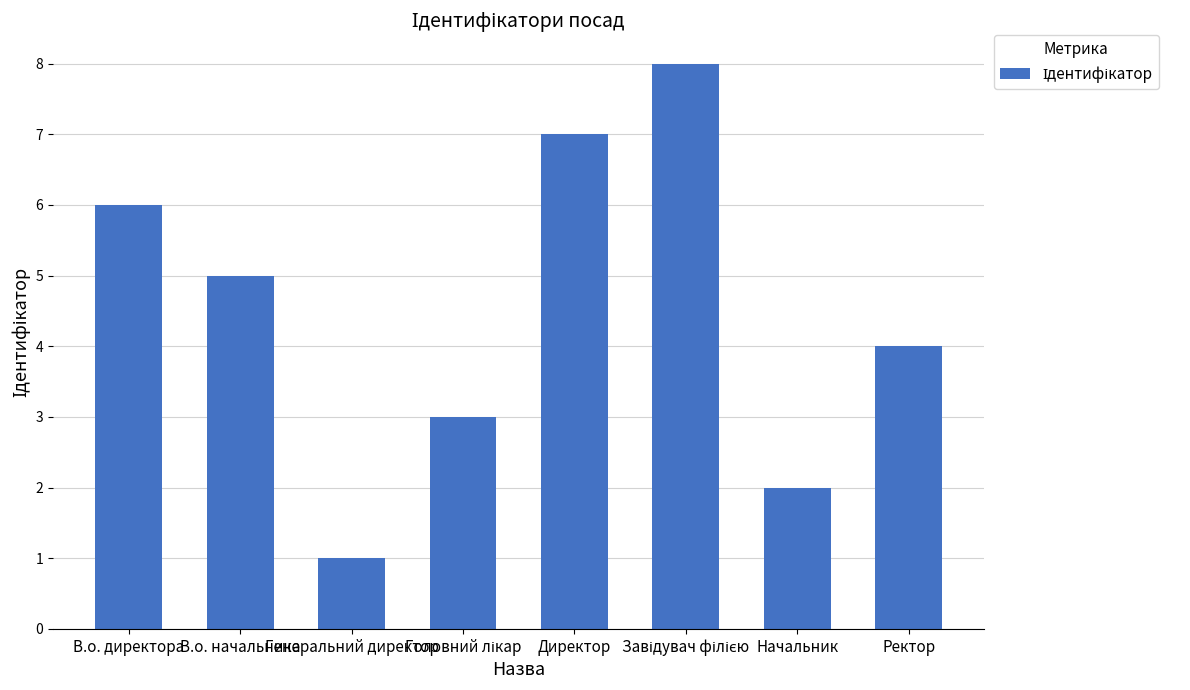

At which label does the data first exceed 5?

В.о. директора